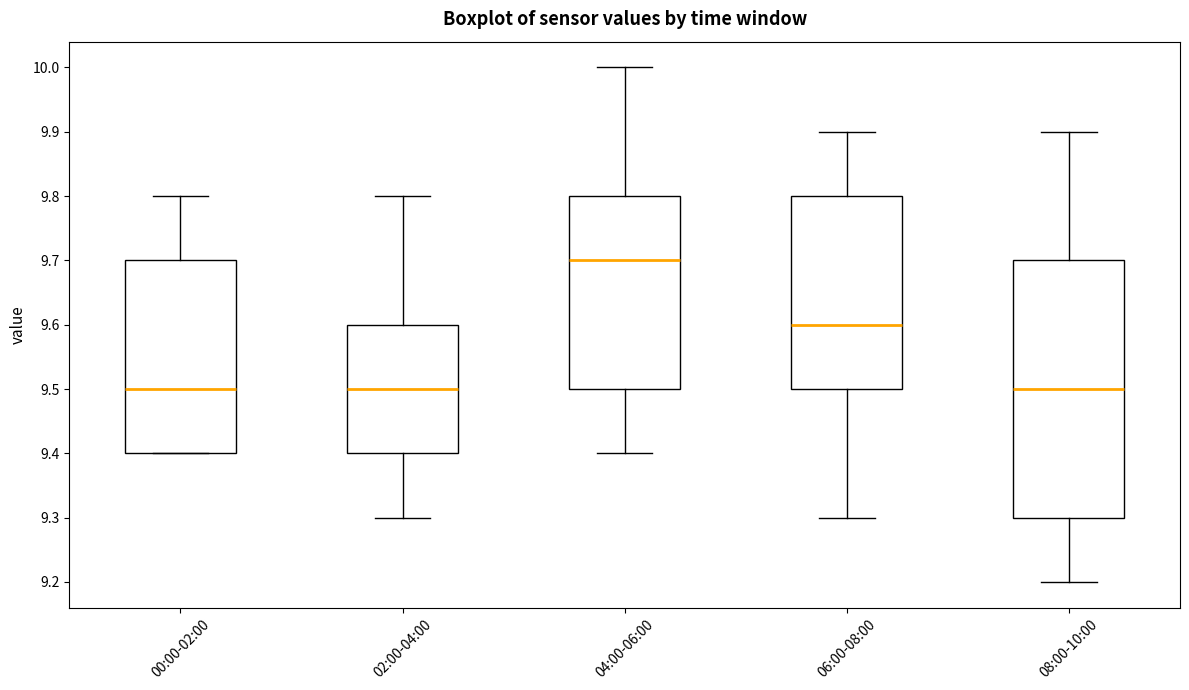

Where is the lower edge of the box for 00:00-02:00 on the y-axis? The values are not printed on the chart, so give them approximately, as read against the axis.

9.4